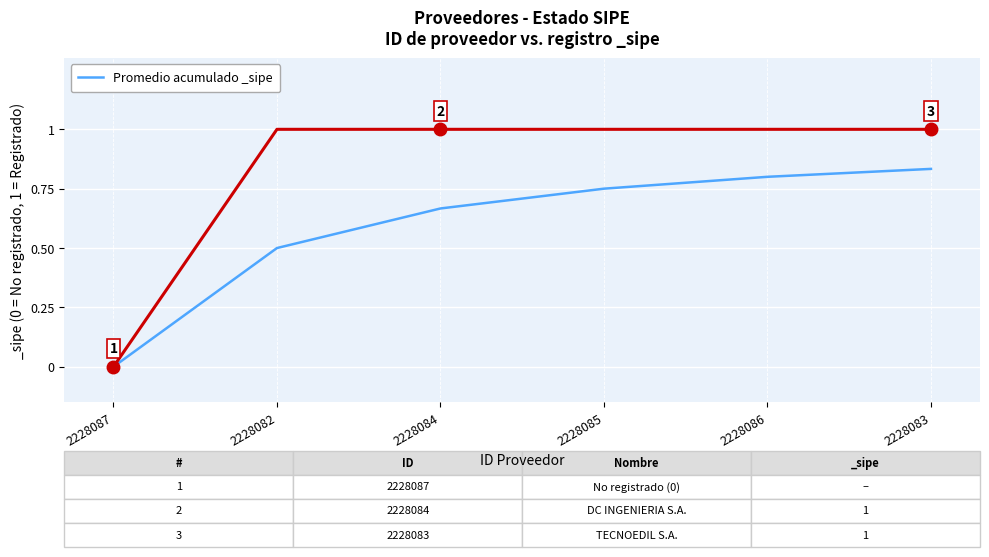

Is this an area chart (filled region under the line)?

No